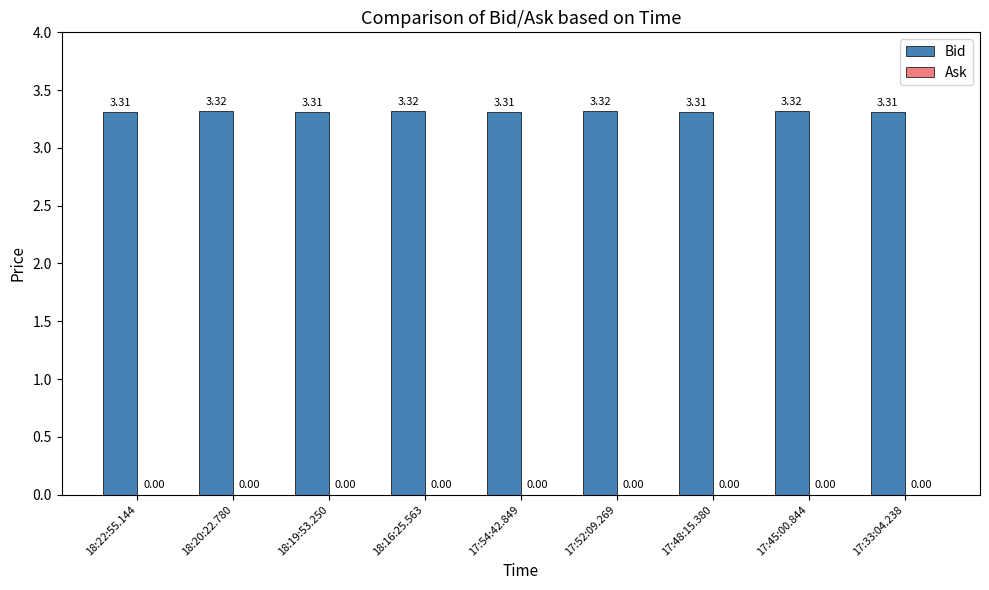

What is the ratio of the value at 18:20:22.780 to the value at 17:52:09.269?

1.0